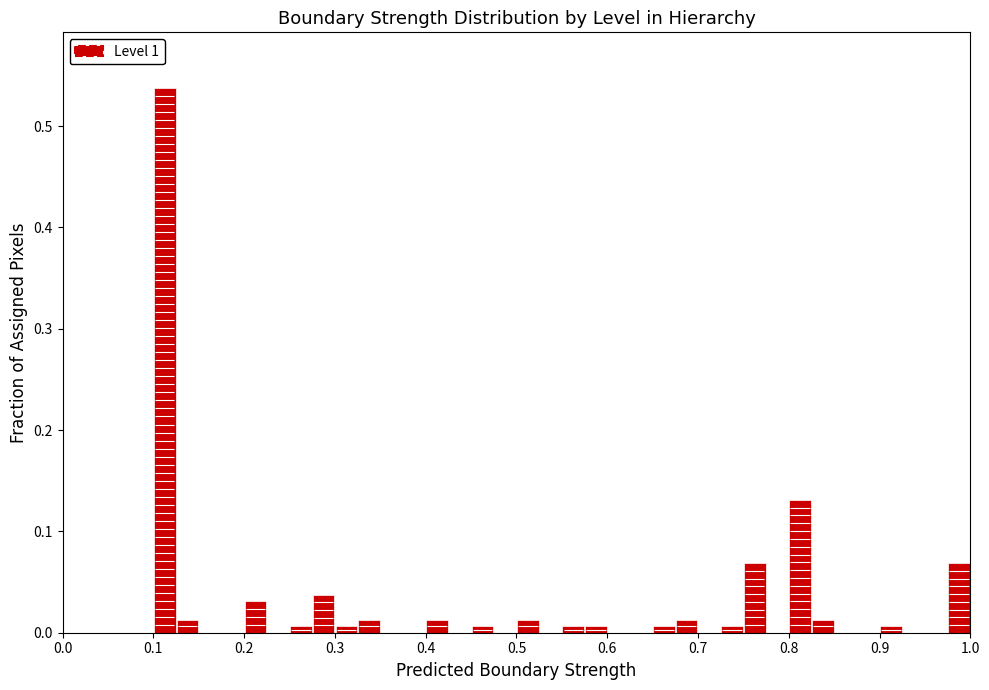

Around what value on the x-axis is the tallest bar? Give the approximate position of its centre, as read against the axis.

0.11